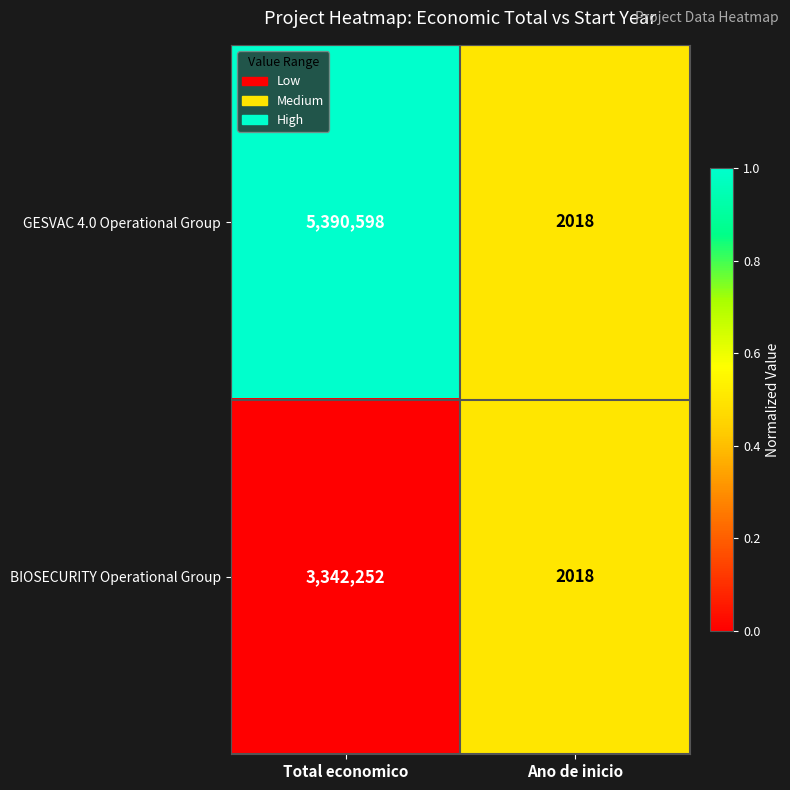

The BIOSECURITY Operational Group series shows 5726749 at Total economico. True or false?

False